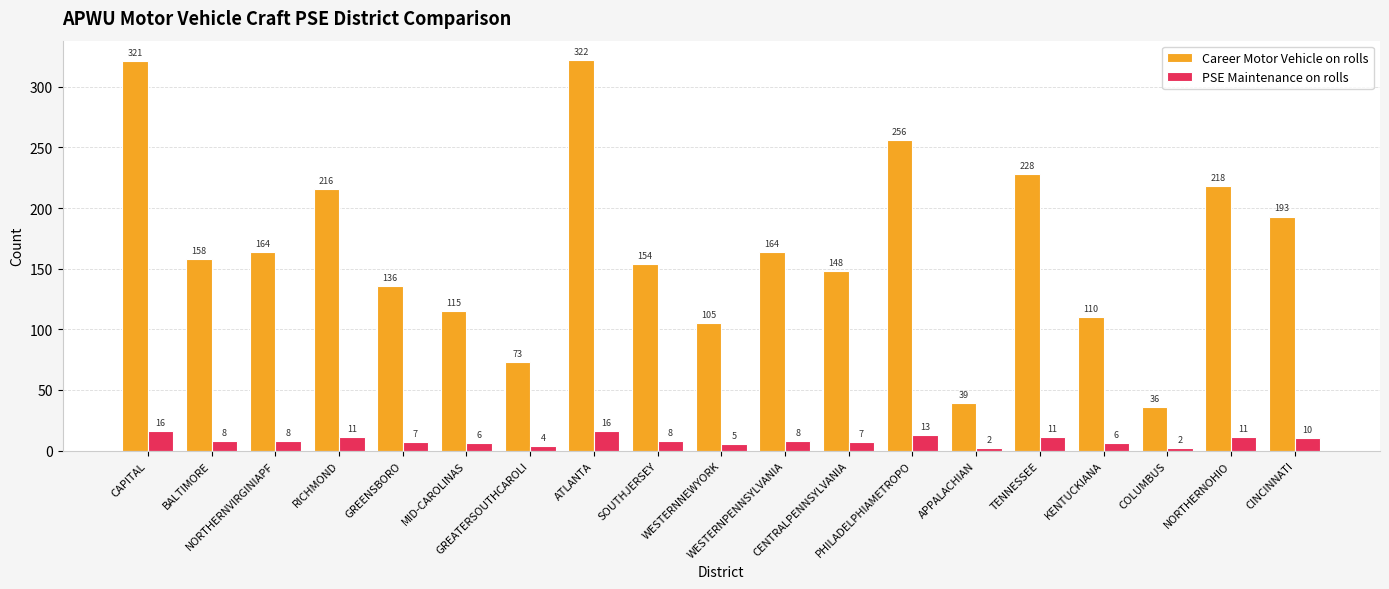

What is the sum of the Career Motor Vehicle on rolls values at TENNESSEE and WESTERNNEWYORK?

333